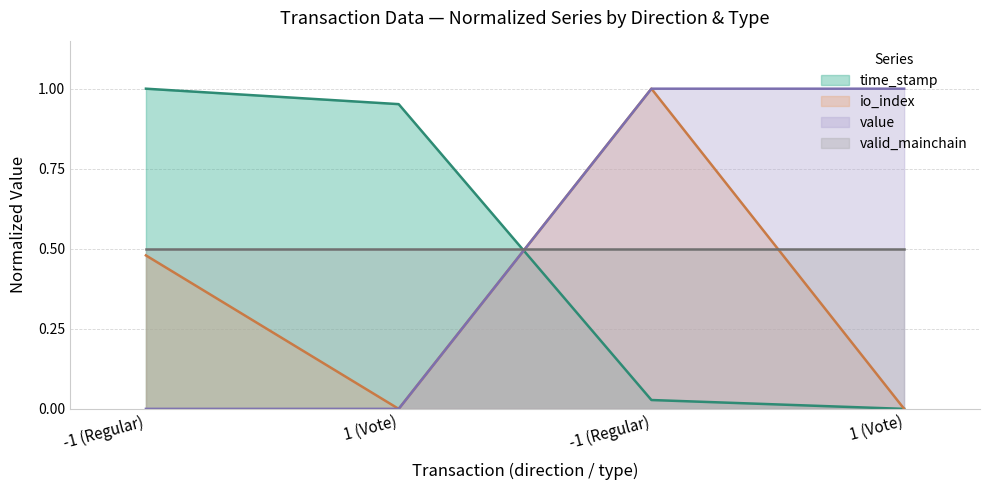

At which category is the sum across all series the highest?

-1 (Regular)